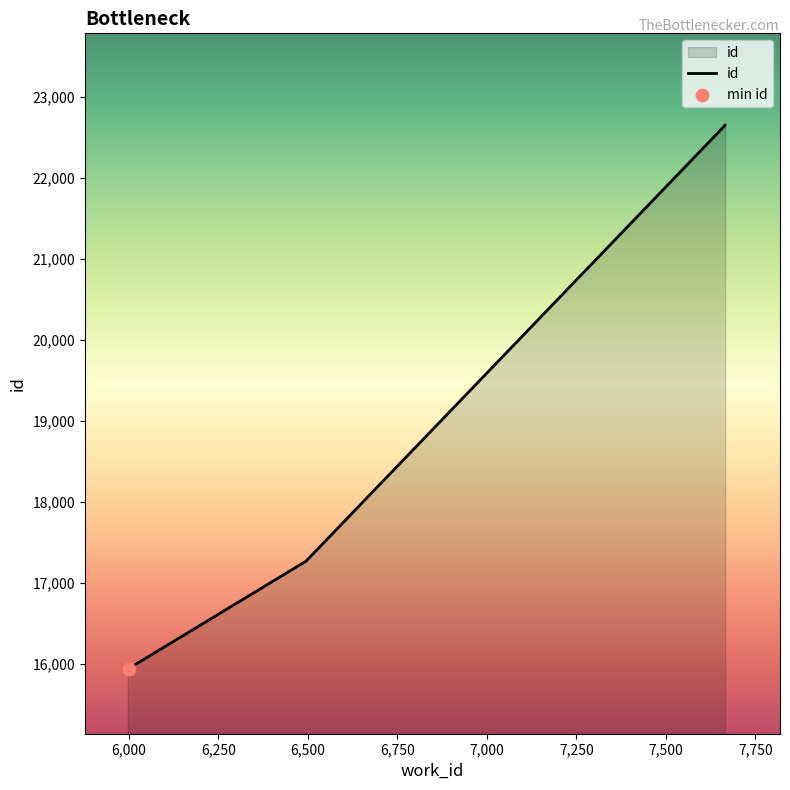

What is the ratio of the value at 6496 to the value at 7666?

0.8